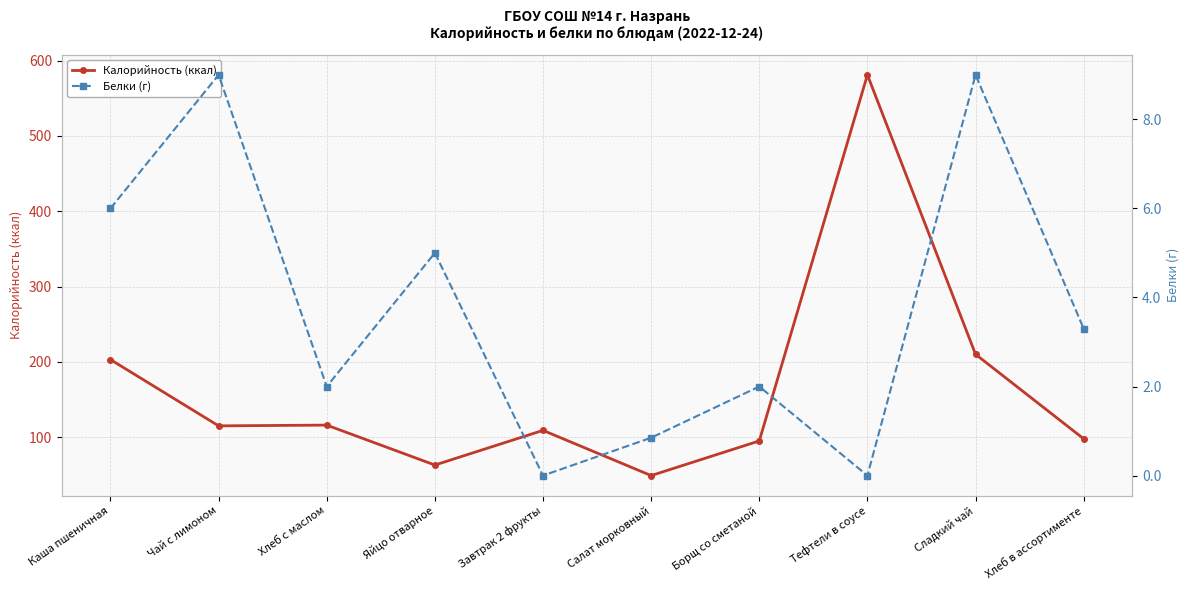

List the series in order of their peak value, highest first.

Калорийность (ккал), Белки (г)